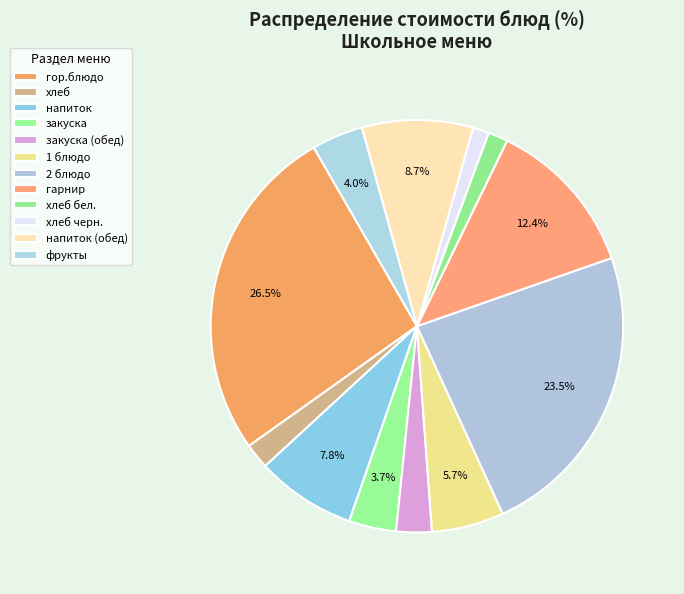

What is the largest slice in the pie chart?

гор.блюдо